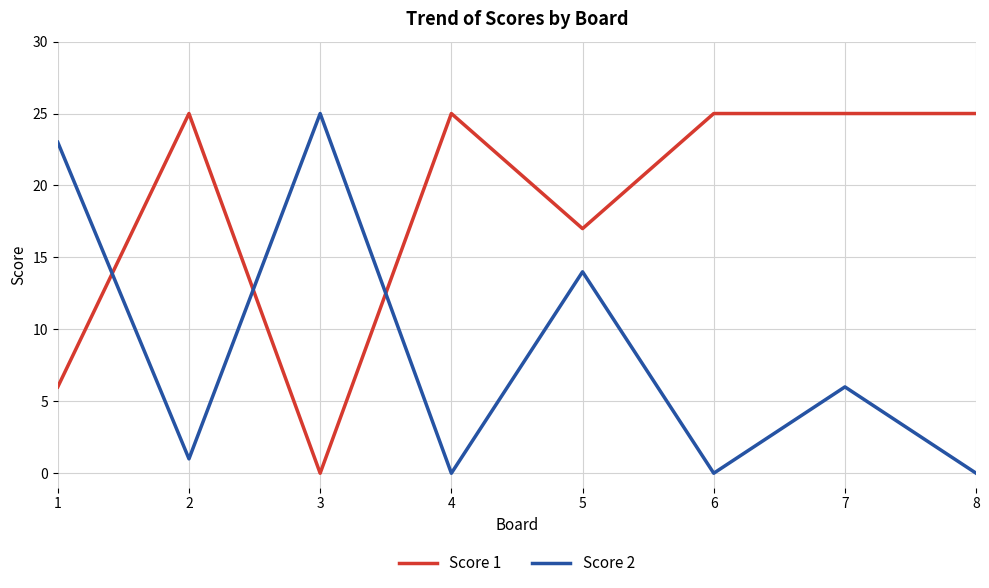

List the series in order of their overall mean, highest first.

Score 1, Score 2